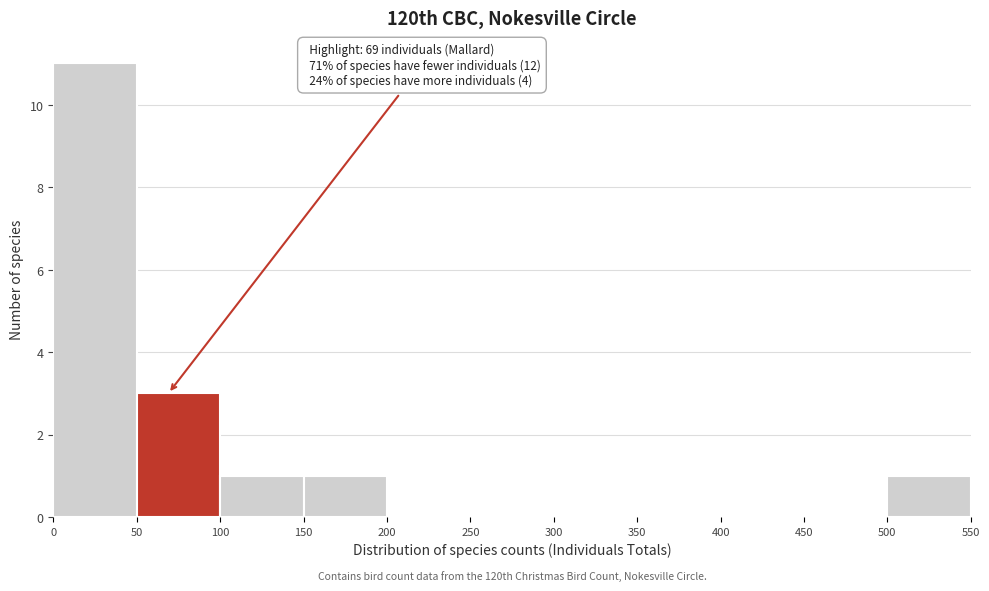

Over which range of the x-axis is the bar tallest?

0 to 50